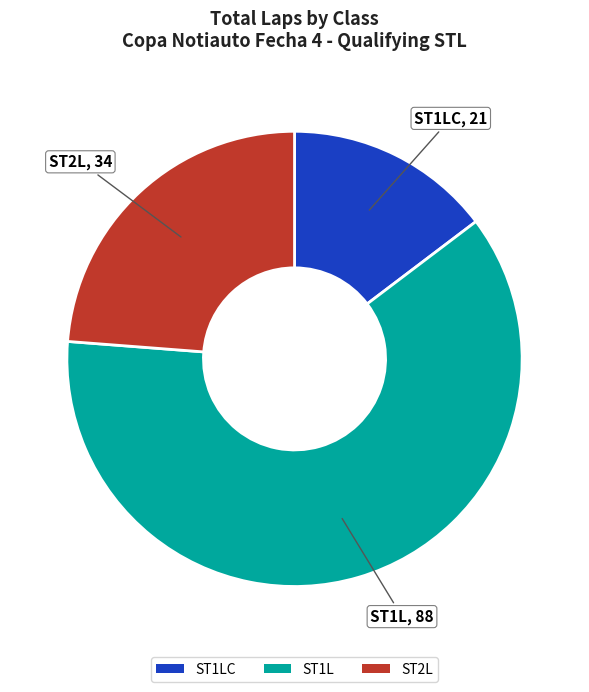

The ST1L slice represents 62% of the pie. True or false?

True